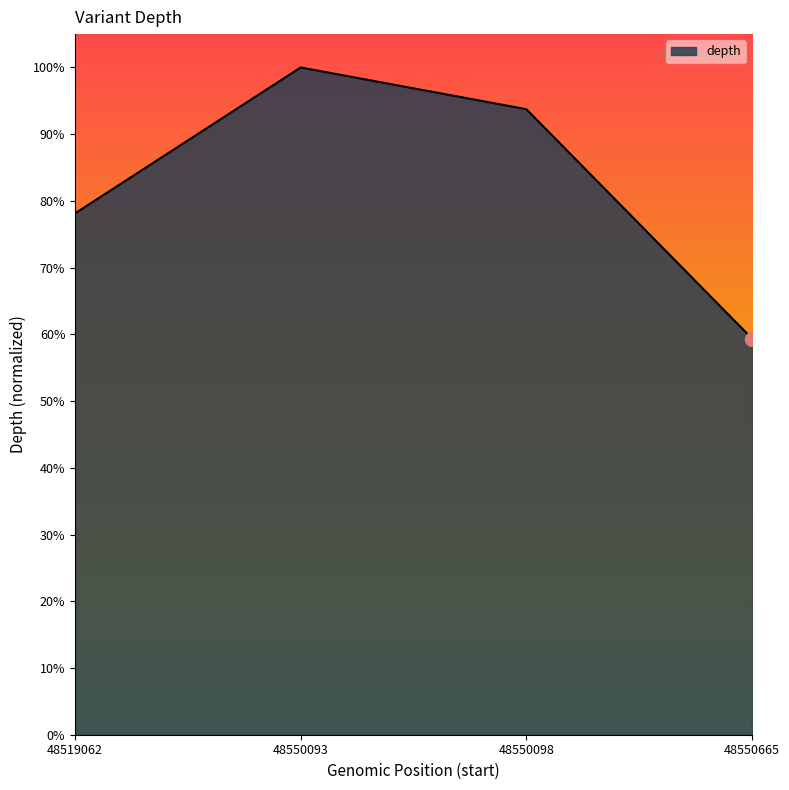

Rank the categories by value from lowest to highest.

48550665, 48519062, 48550098, 48550093